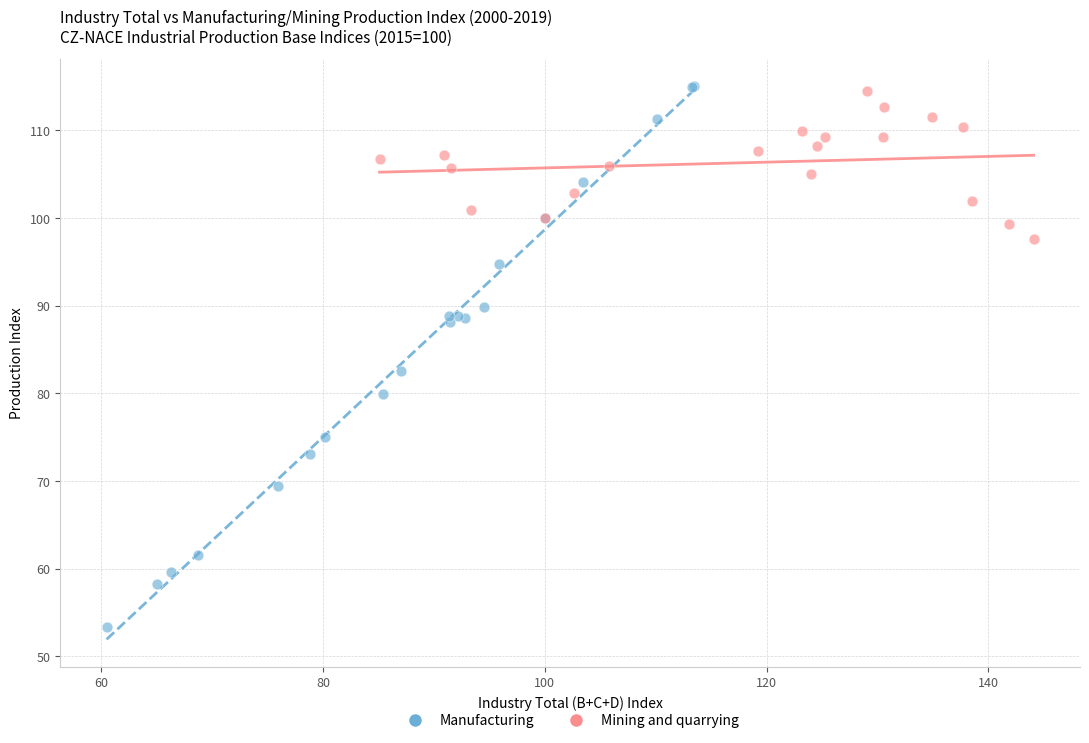

Which series has the largest Y range (max minus min)?

Manufacturing